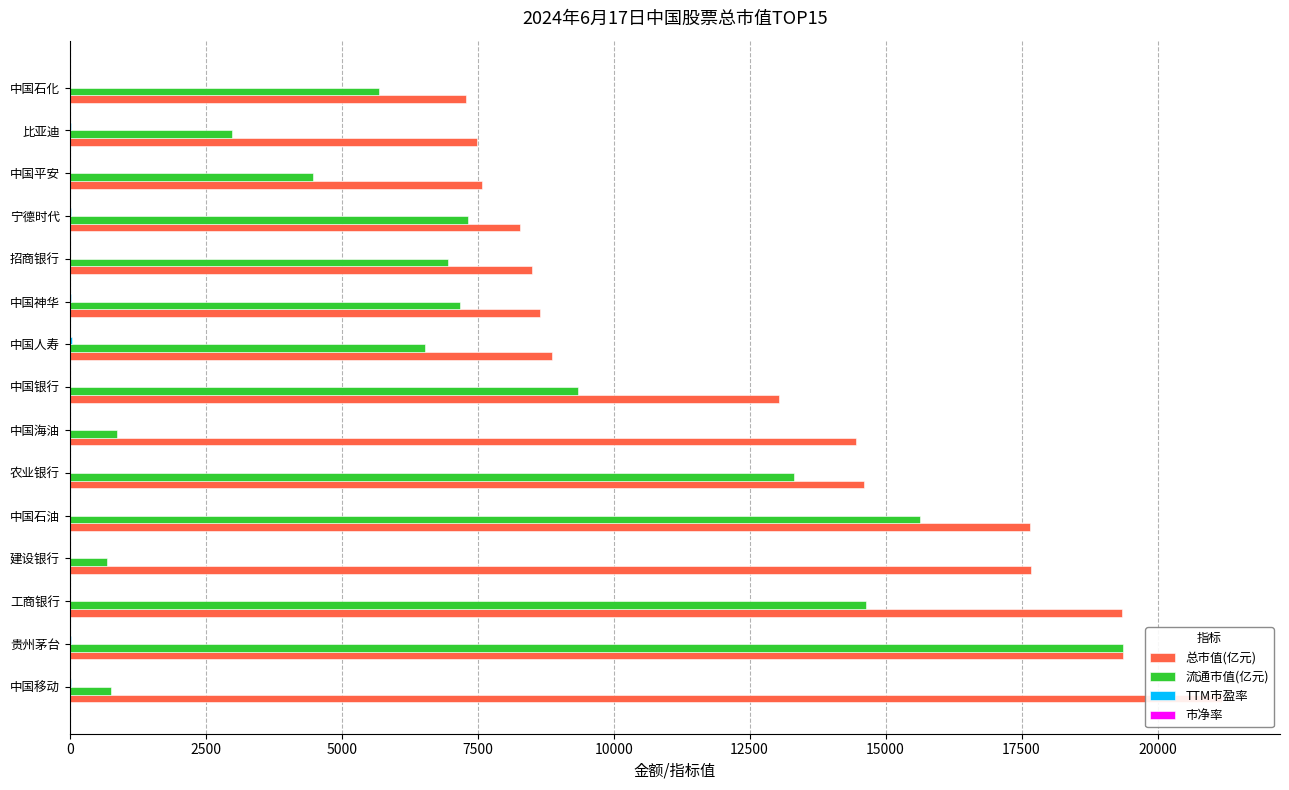

Which series has the widest spread of values?

流通市值(亿元)